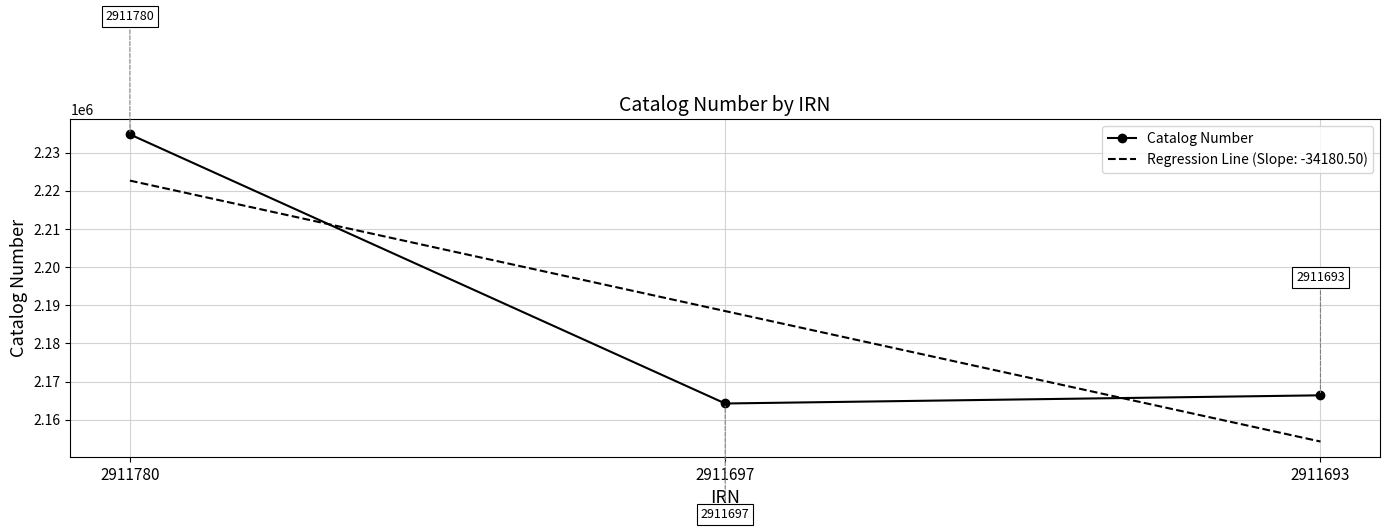

At which label is Regression Line (Slope: -34180.50) closest to 2188494?

2911697